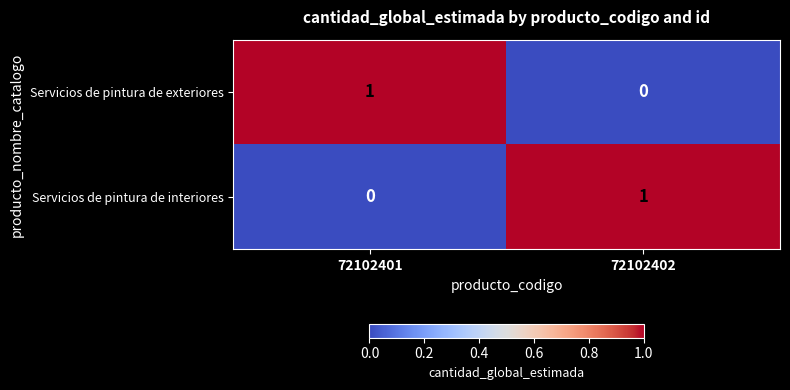

Reading right to left, extract all data points from this chart.

Servicios de pintura de exteriores: 0	1
Servicios de pintura de interiores: 1	0